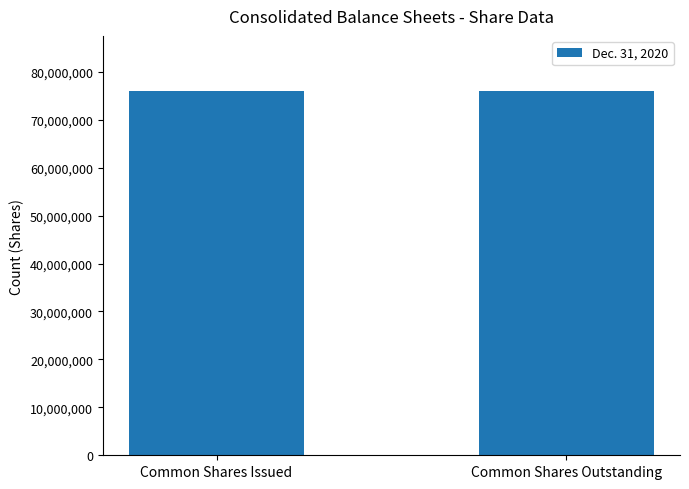

How many values are between 76073000 and 76073317?

2